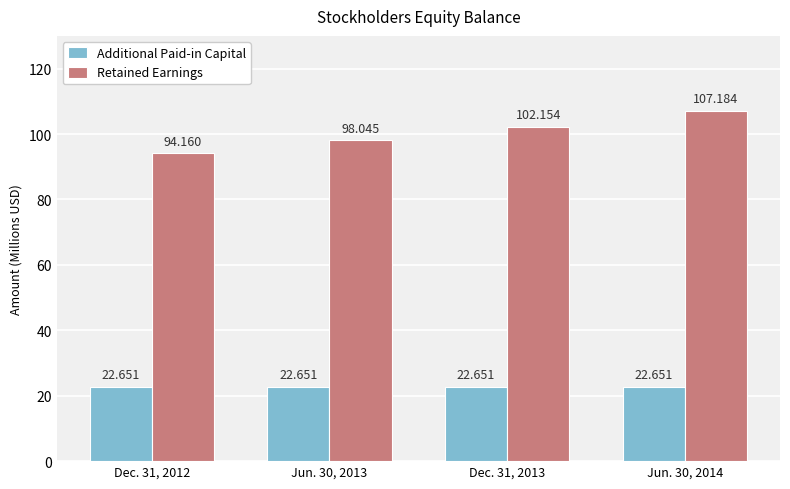

Are the bars horizontal?

No